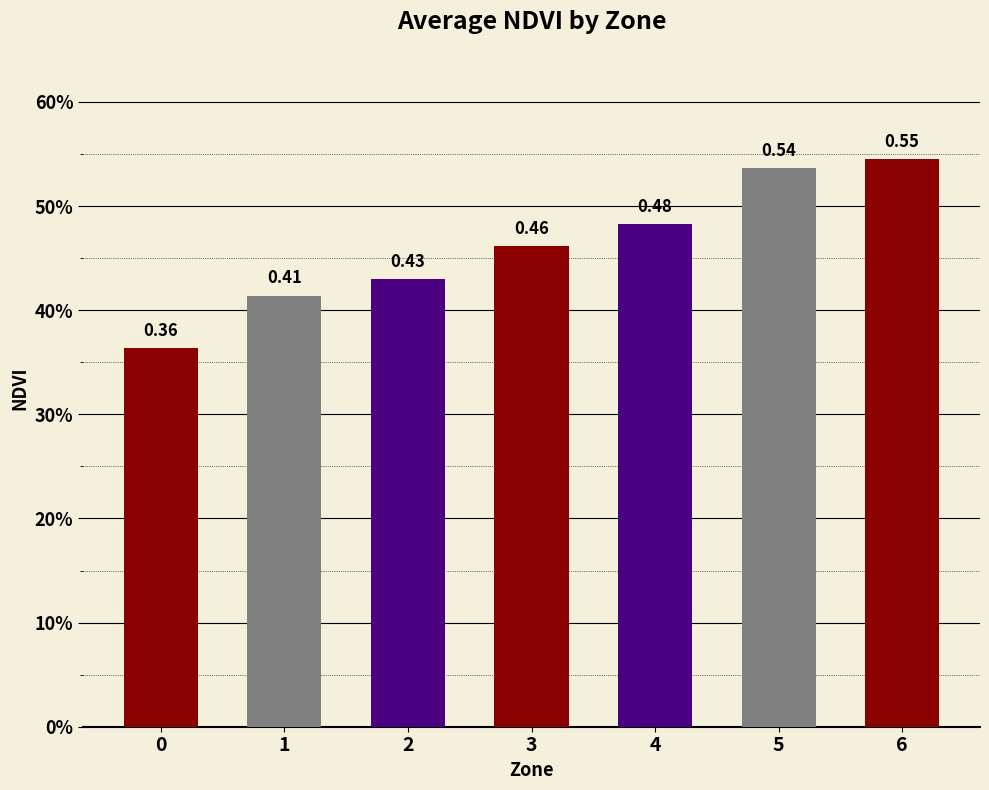

Reading left to right, transcribe all the data shown in this chart.

0.4	0.4	0.4	0.5	0.5	0.5	0.5